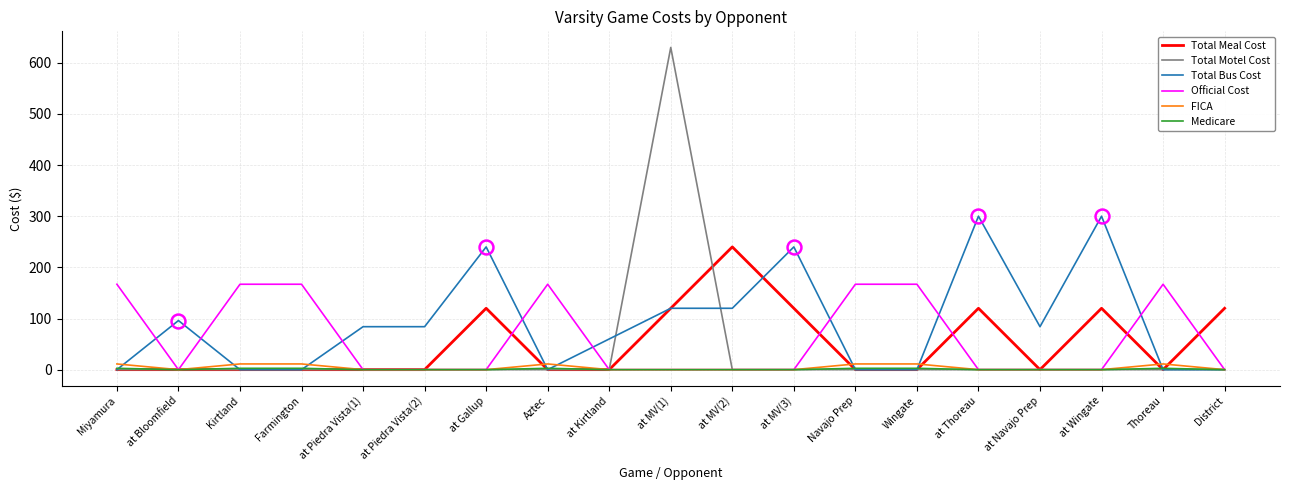

Which series has the largest total across all categories?

Total Bus Cost